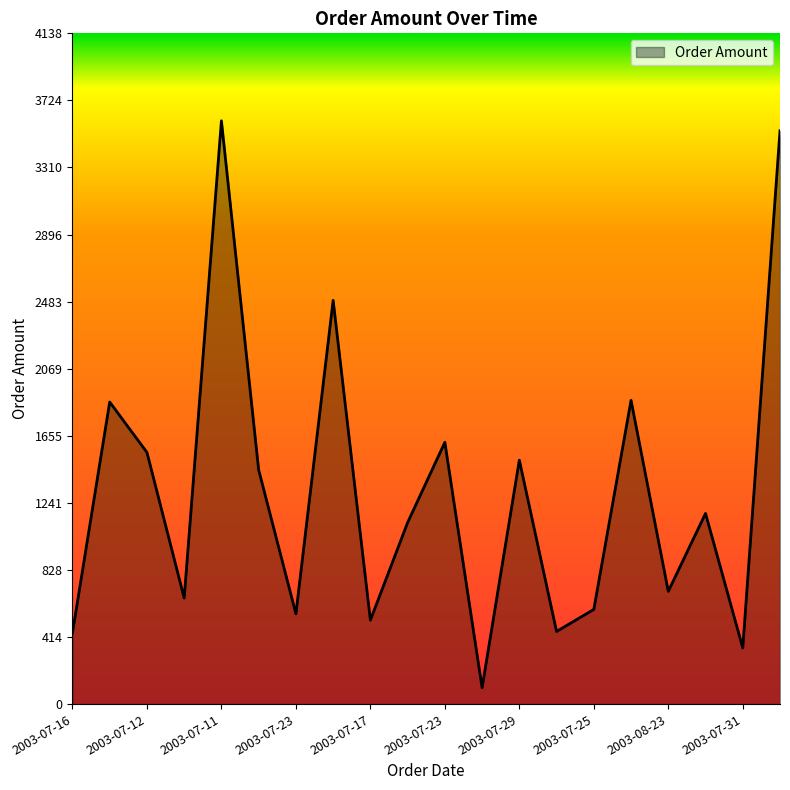

What is the minimum value shown in the chart?

100.8